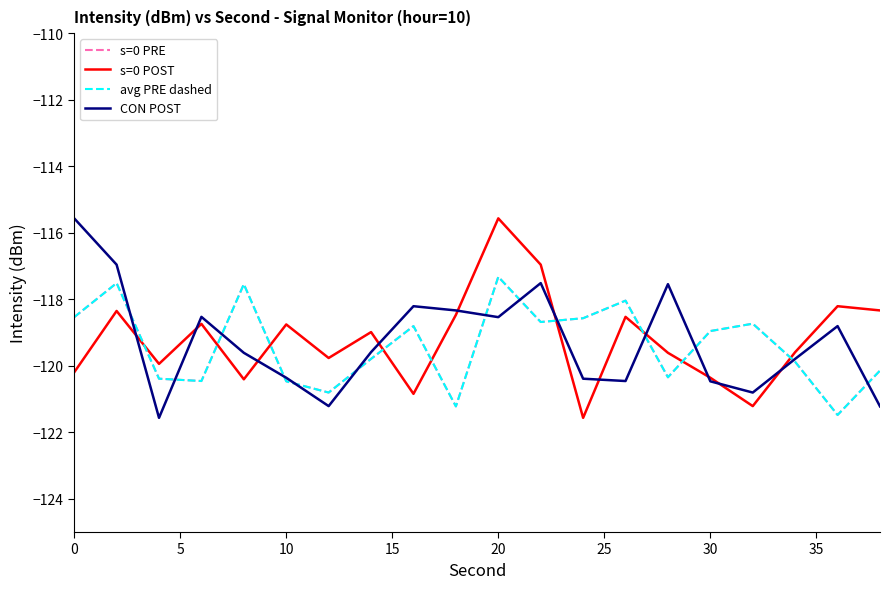

Does the chart have visible grid lines?

No